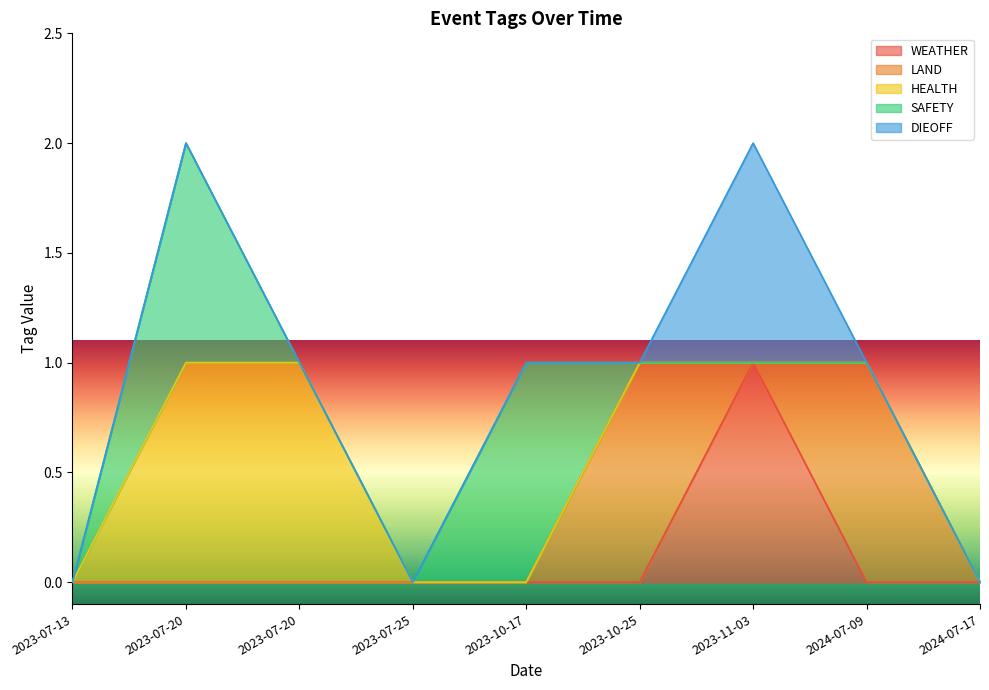

What are all the series names shown in the legend?

WEATHER, LAND, HEALTH, SAFETY, DIEOFF